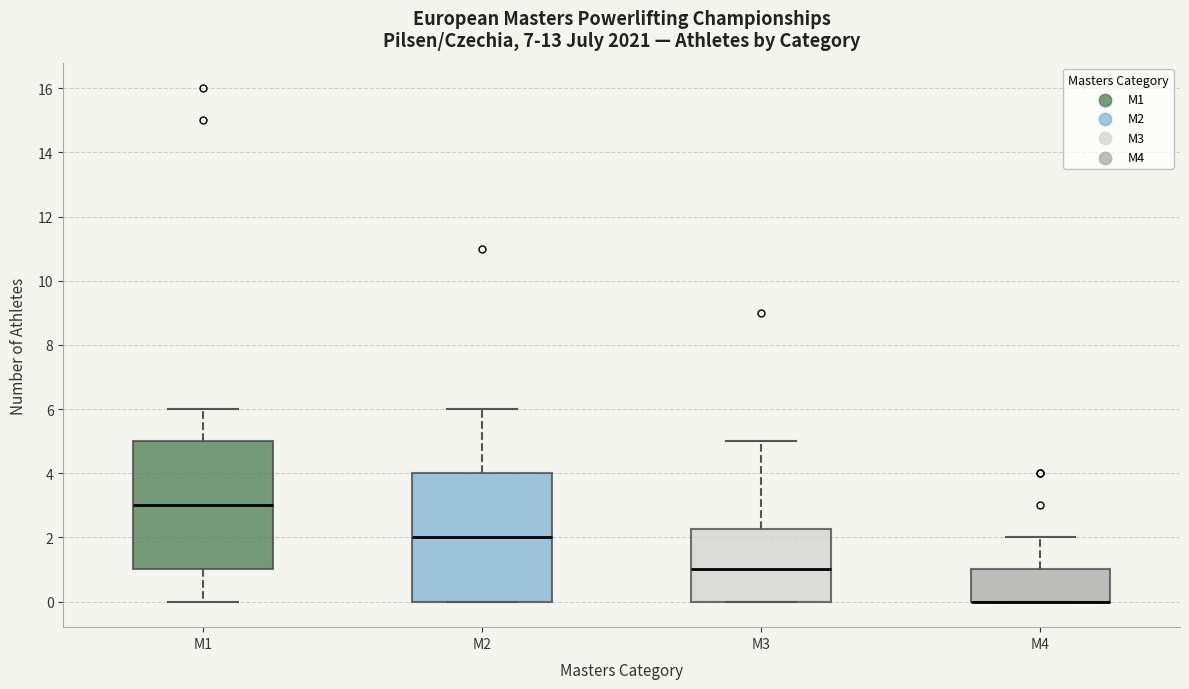

Where is the upper edge of the box for M1 on the y-axis? The values are not printed on the chart, so give them approximately, as read against the axis.

5.0